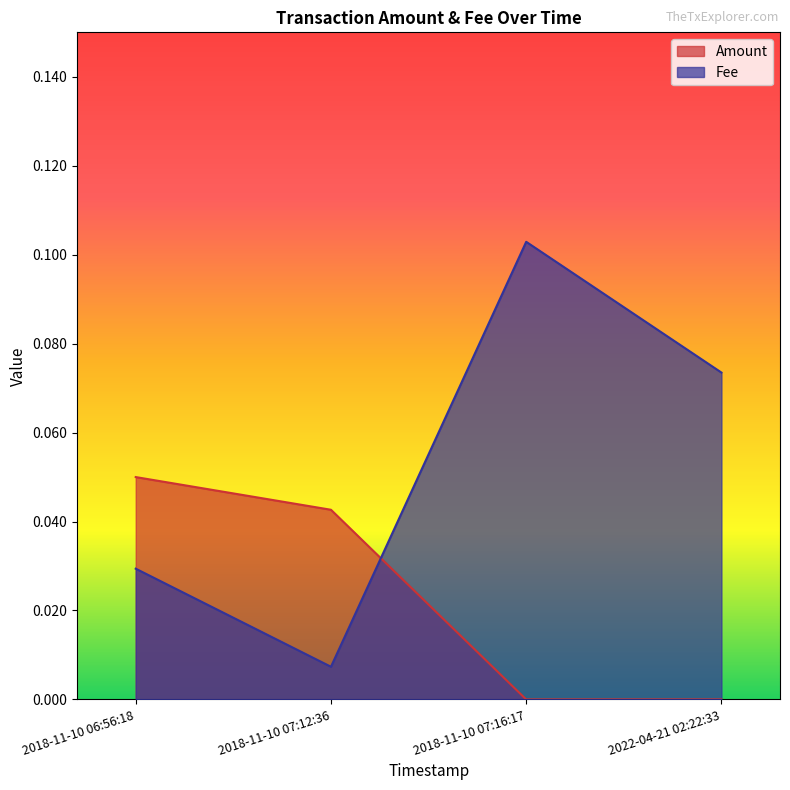

Which series has the largest range (max minus min)?

Fee